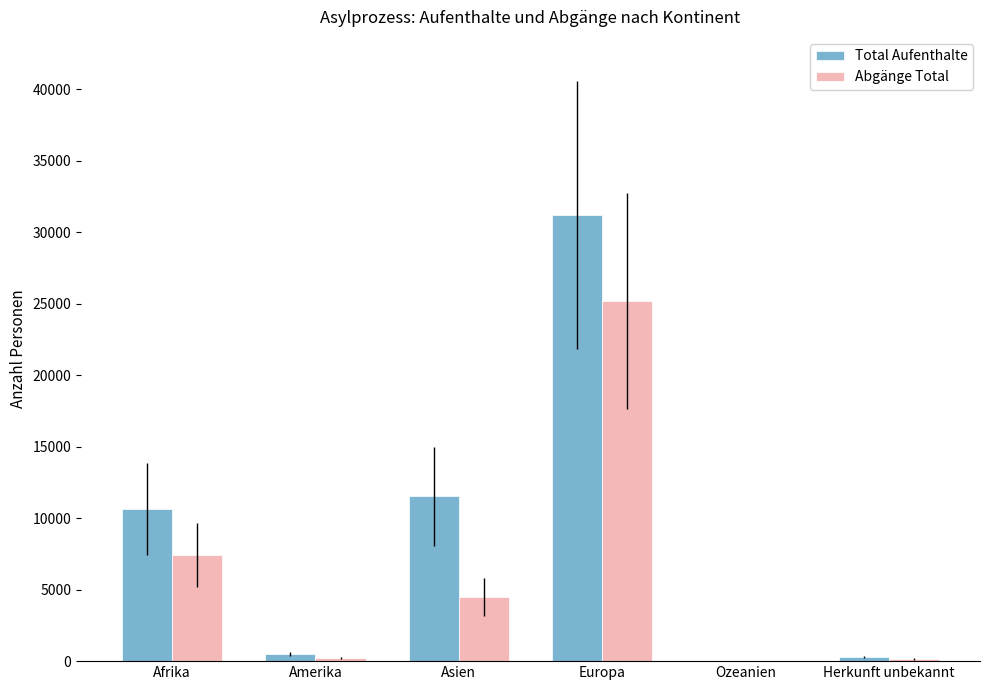

Between Asien and Herkunft unbekannt, which series saw the biggest shift?

Total Aufenthalte